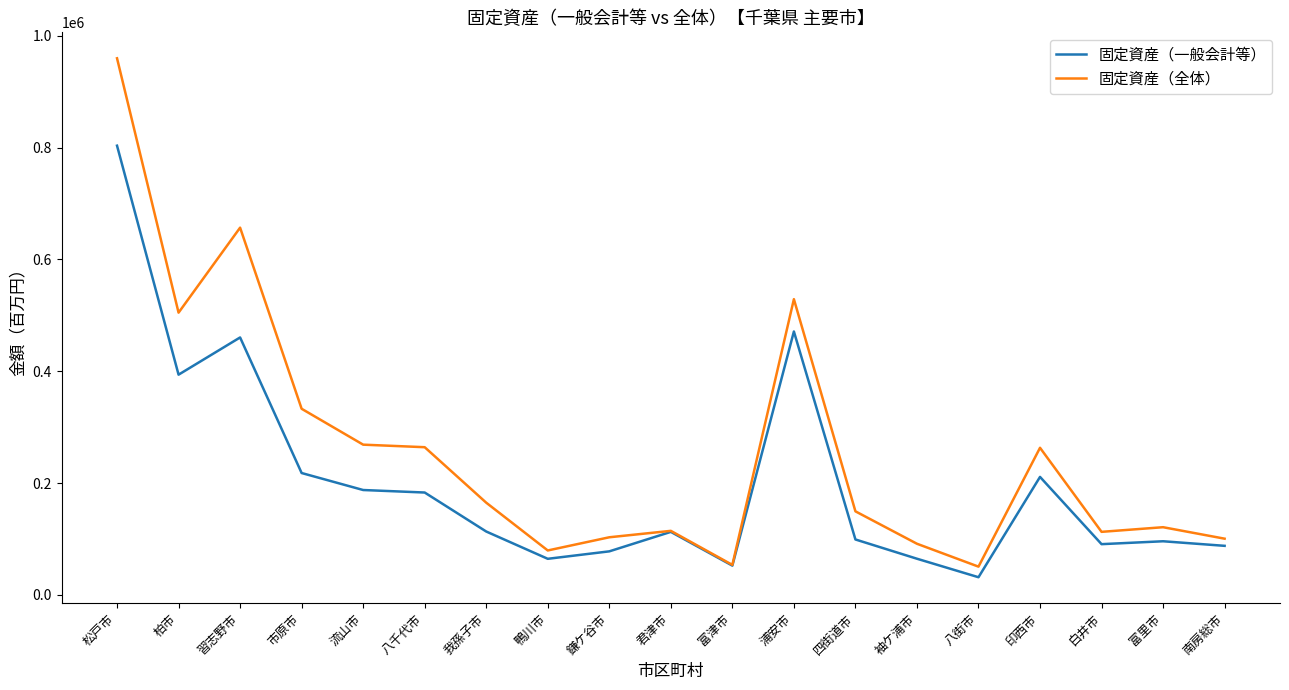

What is the maximum value for 固定資産（全体）?

959611